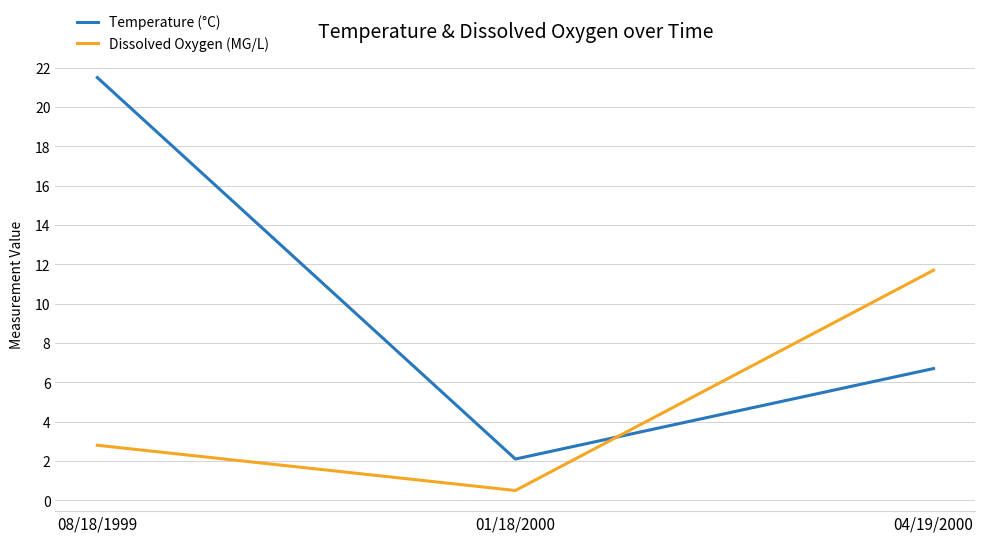

What are all the series names shown in the legend?

Temperature (°C), Dissolved Oxygen (MG/L)